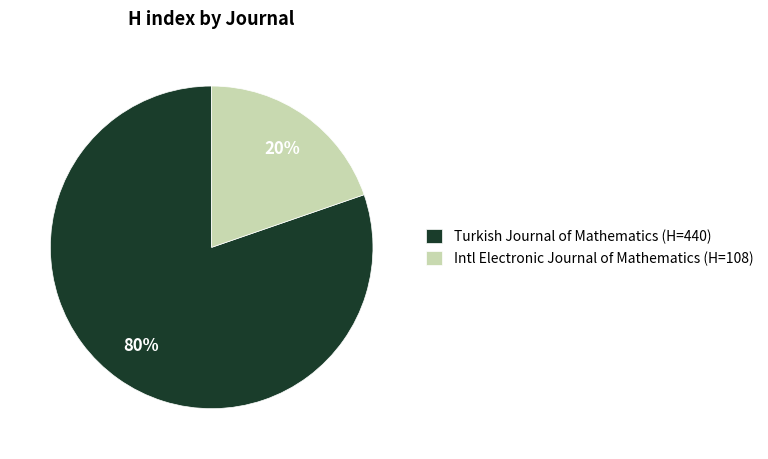

Between Turkish Journal of Mathematics (H=440) and Intl Electronic Journal of Mathematics (H=108), which is larger?

Turkish Journal of Mathematics (H=440)